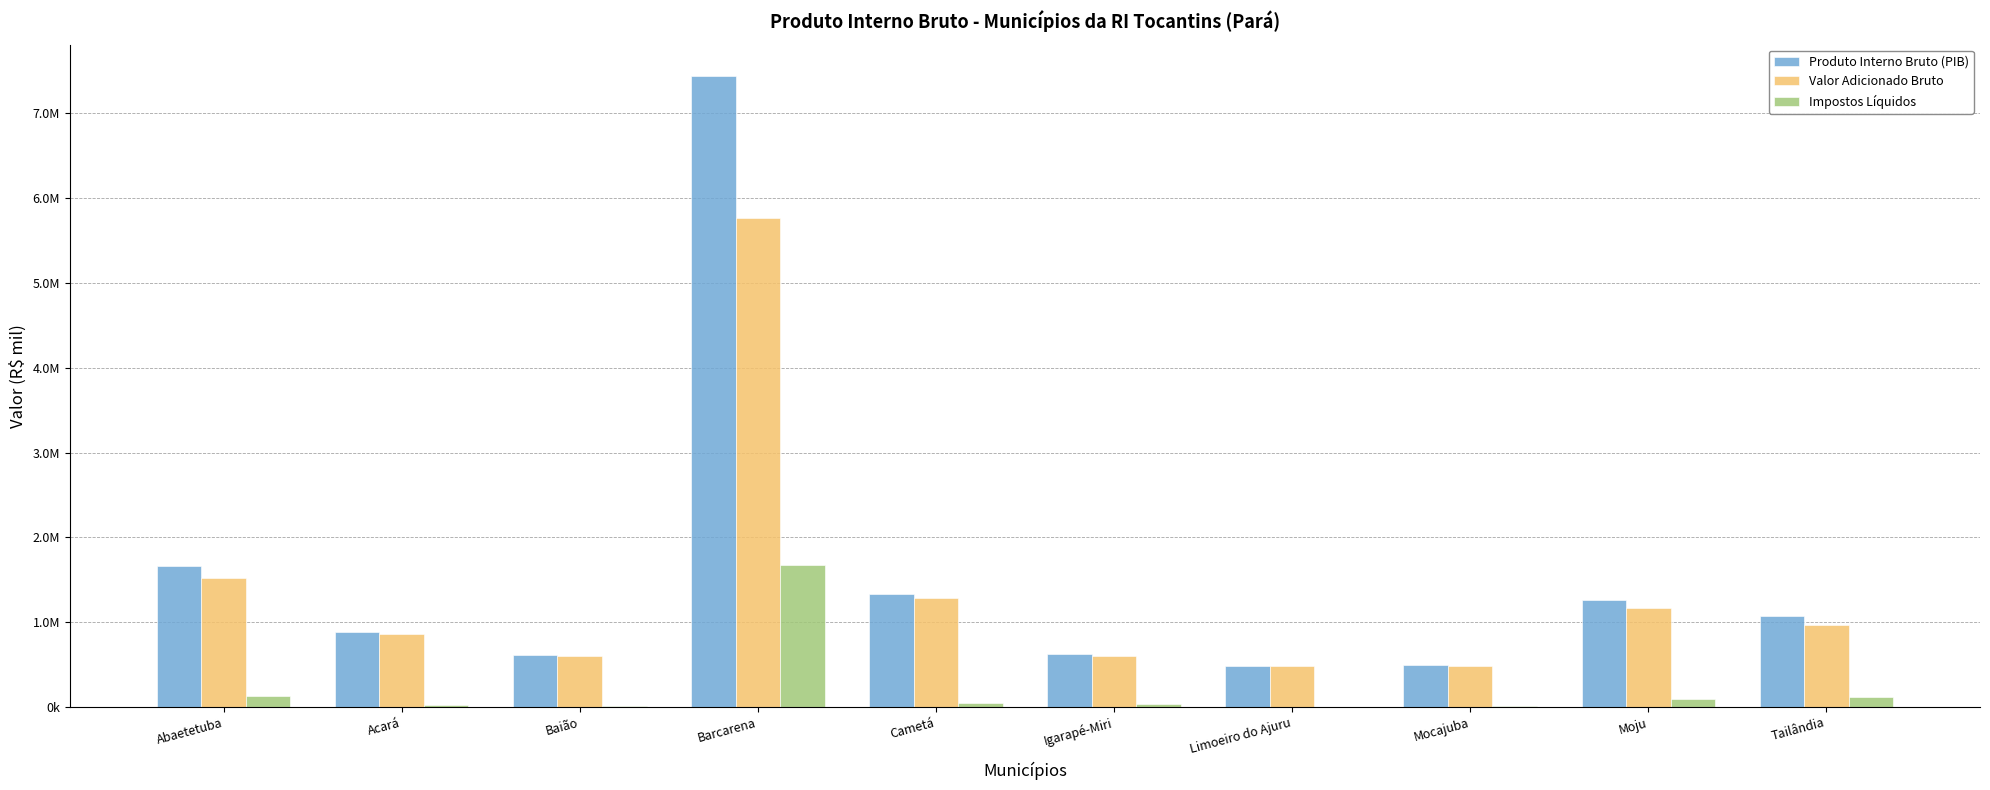

Which category has the lowest value across all series?

Limoeiro do Ajuru